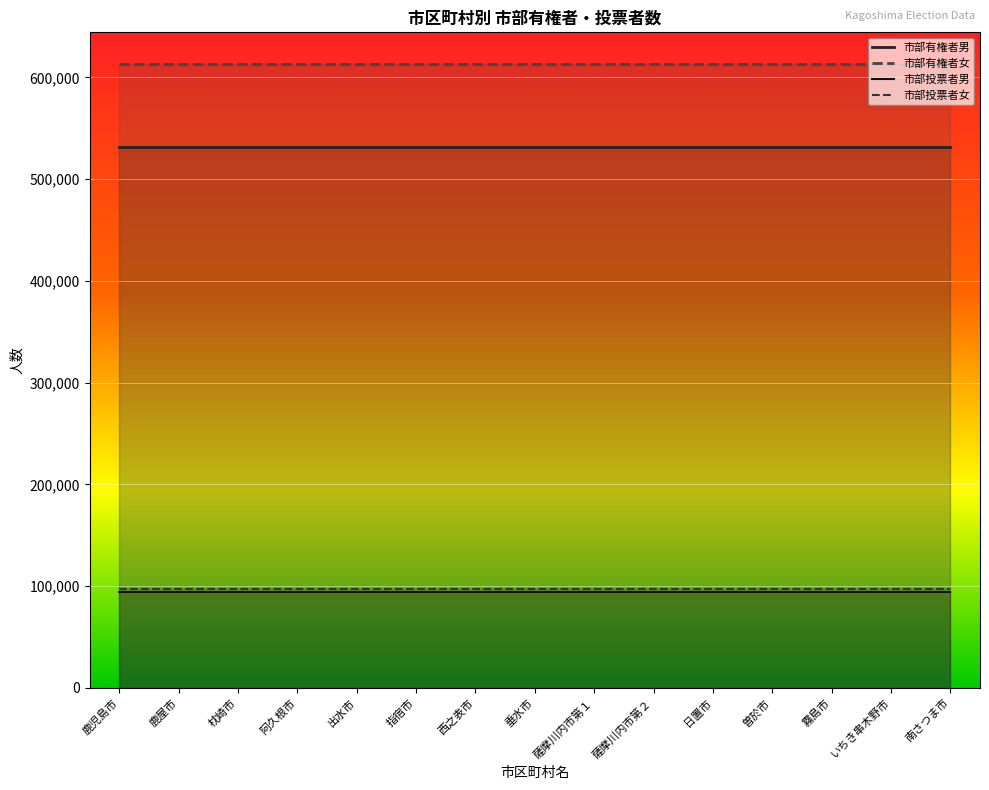

True or false: 市部投票者男 and 市部有権者女 intersect in this chart.

False